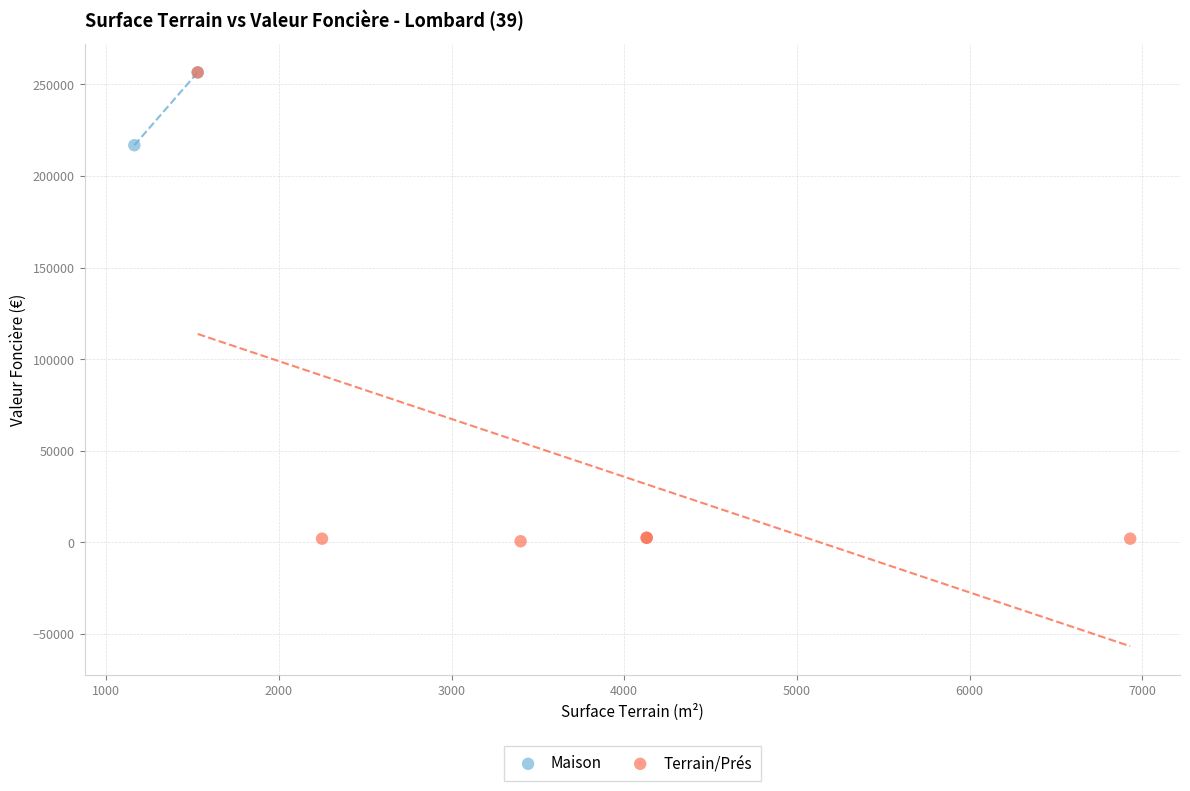

What are all the series names shown in the legend?

Maison, Terrain/Prés